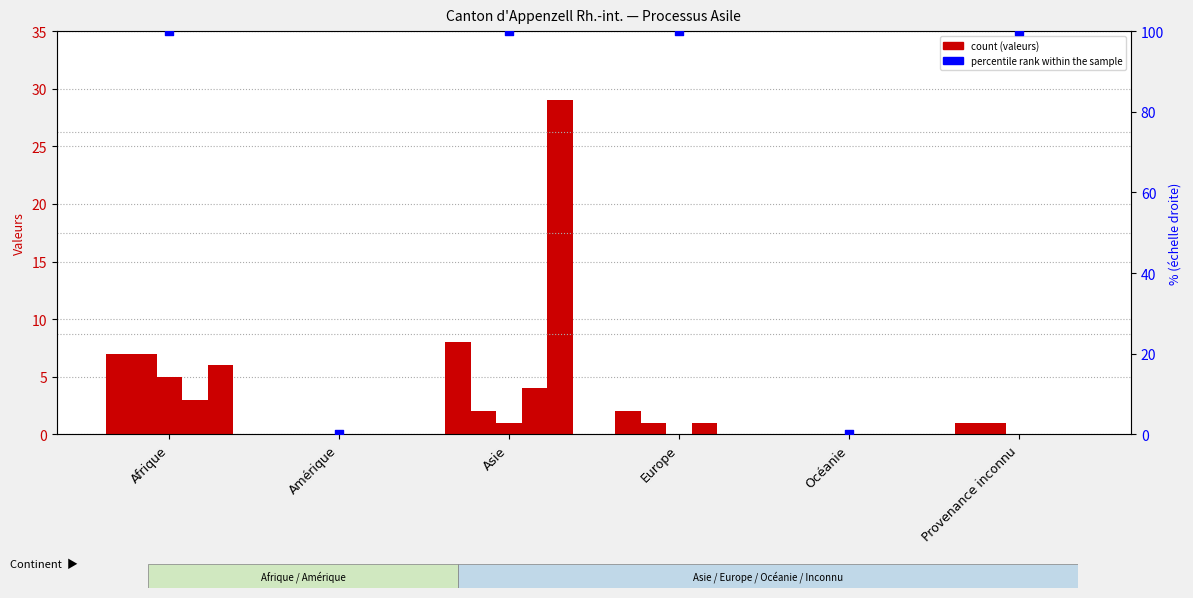

Which series reaches the maximum Y coordinate?

percentile rank within the sample